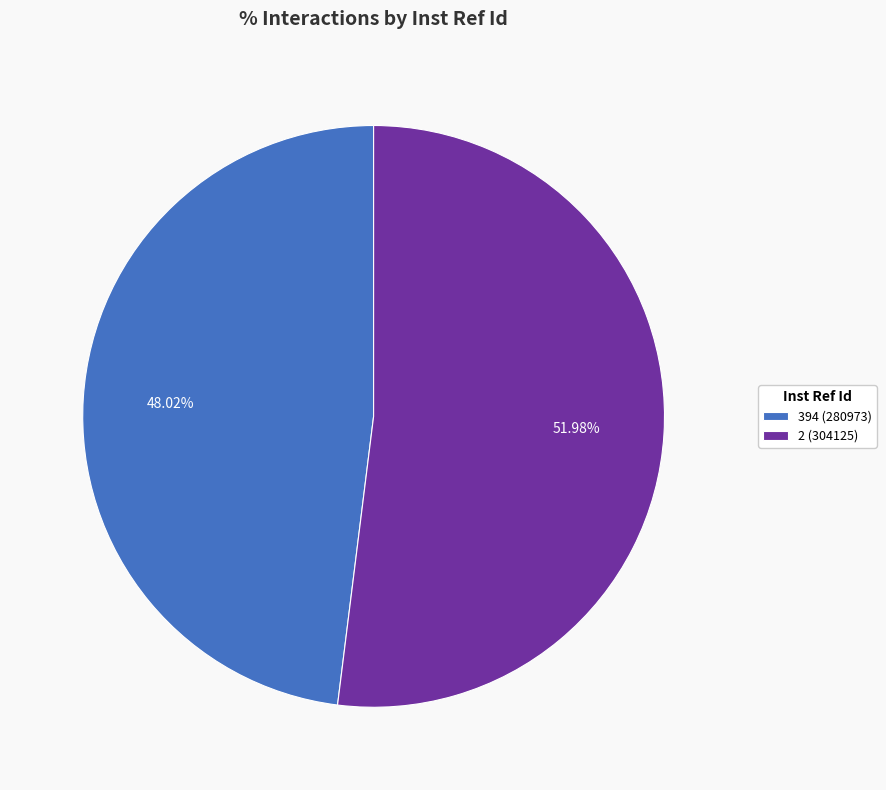

Which category has the biggest portion of the pie?

2